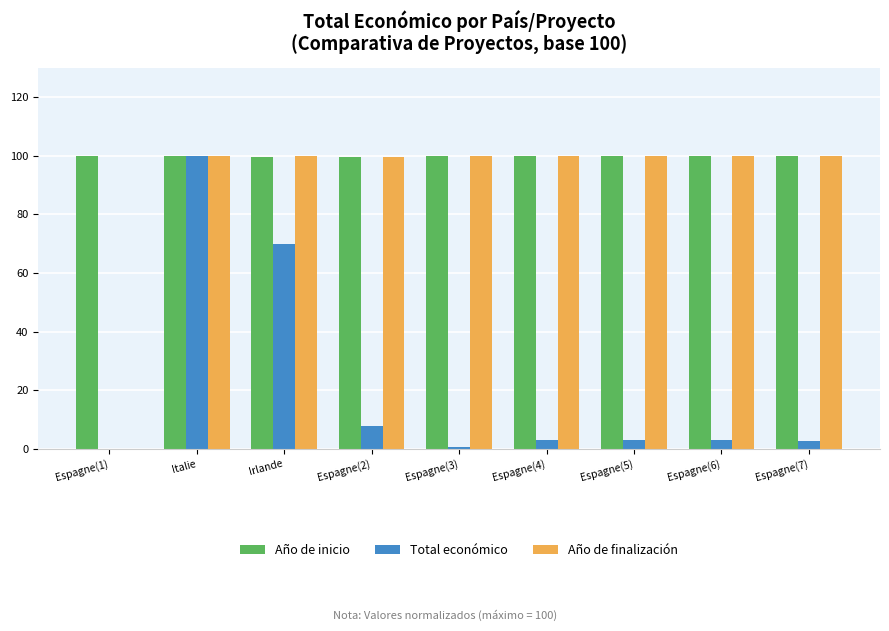

At which category is the sum across all series the highest?

Italie